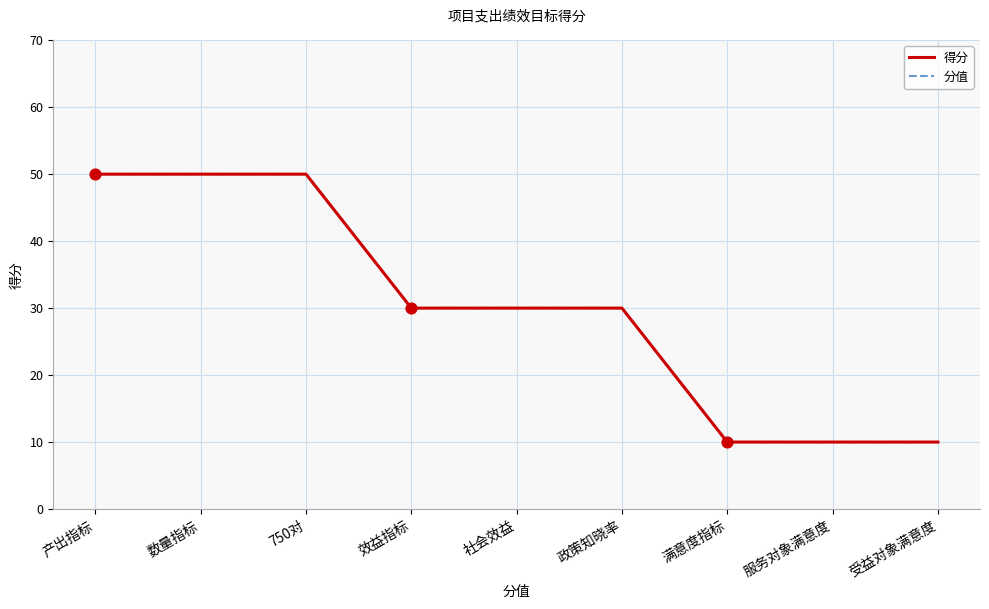

Is this an area chart (filled region under the line)?

No